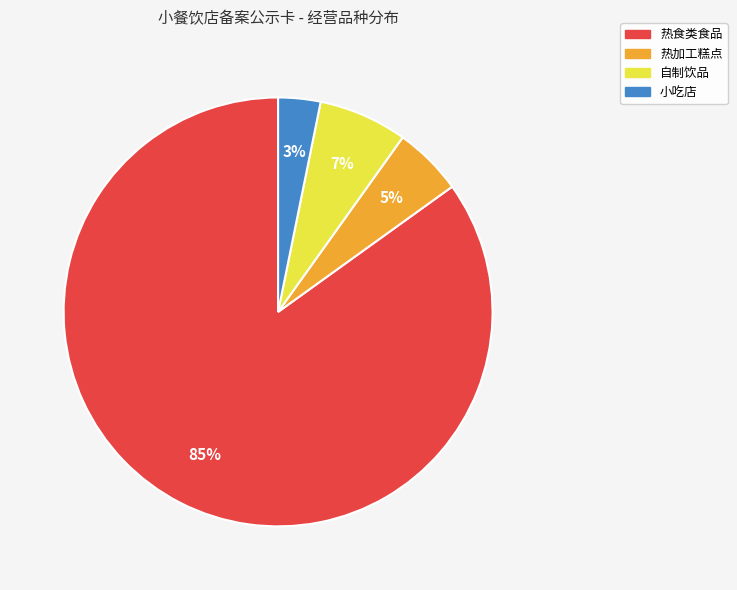

Is it true that 自制饮品 is 7% of the pie?

True